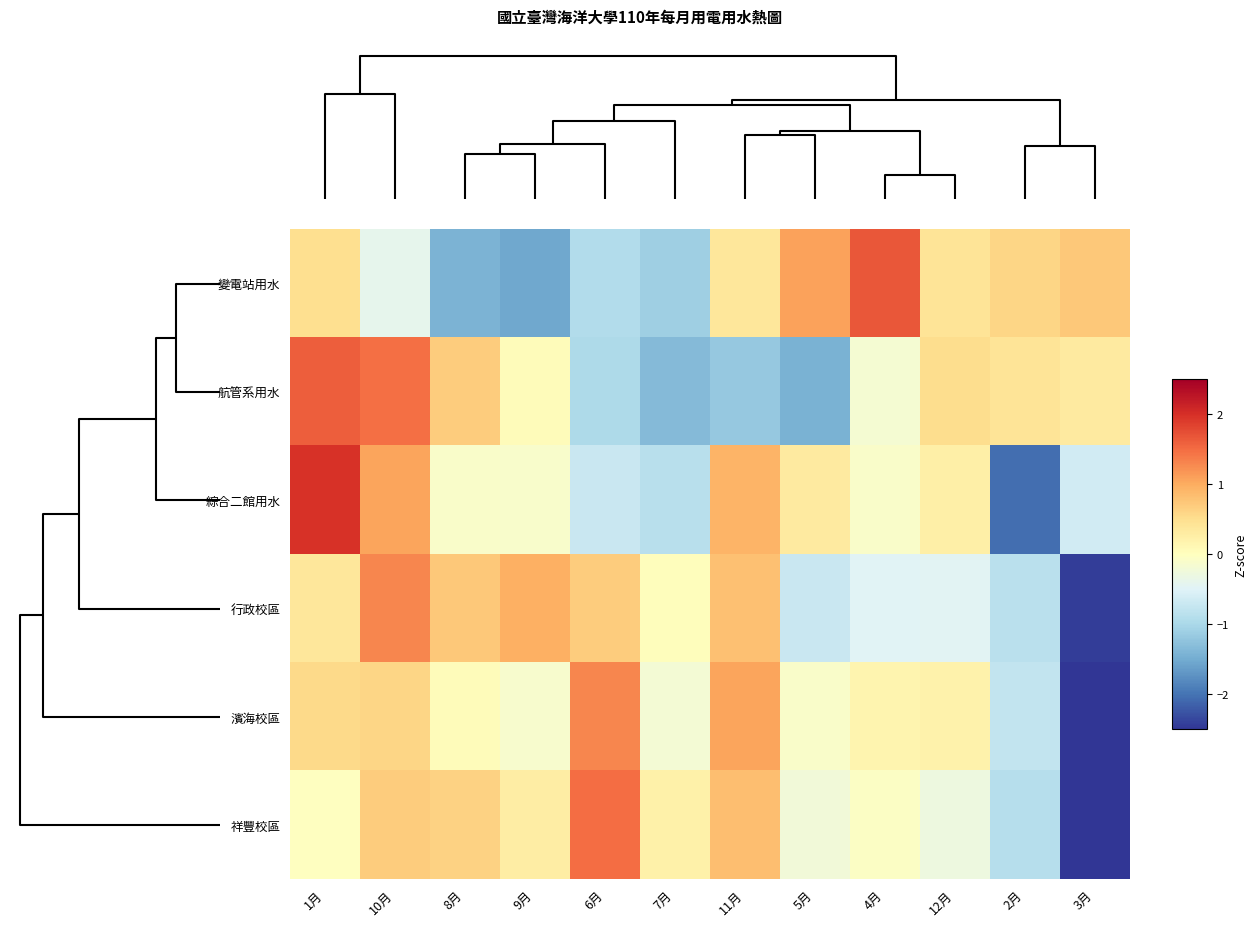

Reading left to right, list all the values displayed in this chart.

變電站用水: 1月=0.5	10月=-0.4	8月=-1.4	9月=-1.5	6月=-0.9	7月=-1.1	11月=0.4	5月=1.1	4月=1.7	12月=0.4	2月=0.6	3月=0.7
航管系用水: 1月=1.6	10月=1.5	8月=0.7	9月=0.0	6月=-1.0	7月=-1.3	11月=-1.2	5月=-1.4	4月=-0.2	12月=0.5	2月=0.4	3月=0.3
綜合二館用水: 1月=2.0	10月=1.1	8月=-0.1	9月=-0.1	6月=-0.7	7月=-0.9	11月=0.9	5月=0.3	4月=-0.1	12月=0.2	2月=-2.1	3月=-0.6
行政校區: 1月=0.4	10月=1.3	8月=0.7	9月=1.0	6月=0.7	7月=0.0	11月=0.8	5月=-0.7	4月=-0.5	12月=-0.5	2月=-0.8	3月=-2.4
濱海校區: 1月=0.6	10月=0.6	8月=0.0	9月=-0.1	6月=1.3	7月=-0.2	11月=1.1	5月=-0.1	4月=0.2	12月=0.2	2月=-0.8	3月=-2.8
祥豐校區: 1月=-0.0	10月=0.7	8月=0.6	9月=0.3	6月=1.5	7月=0.2	11月=0.8	5月=-0.2	4月=-0.1	12月=-0.3	2月=-0.9	3月=-2.7